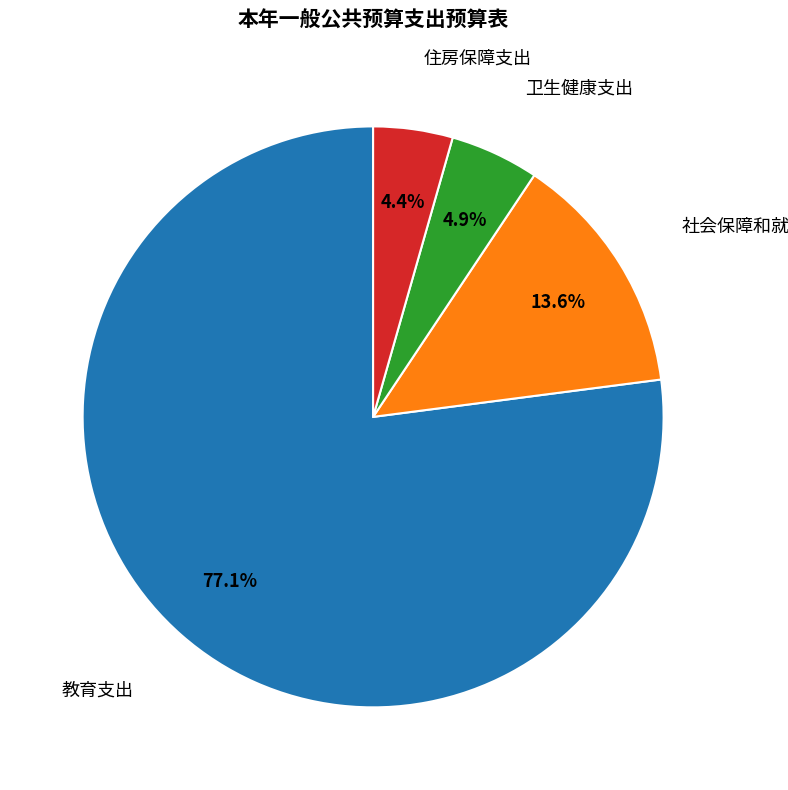

Is there any slice that represents more than half of the pie?

Yes